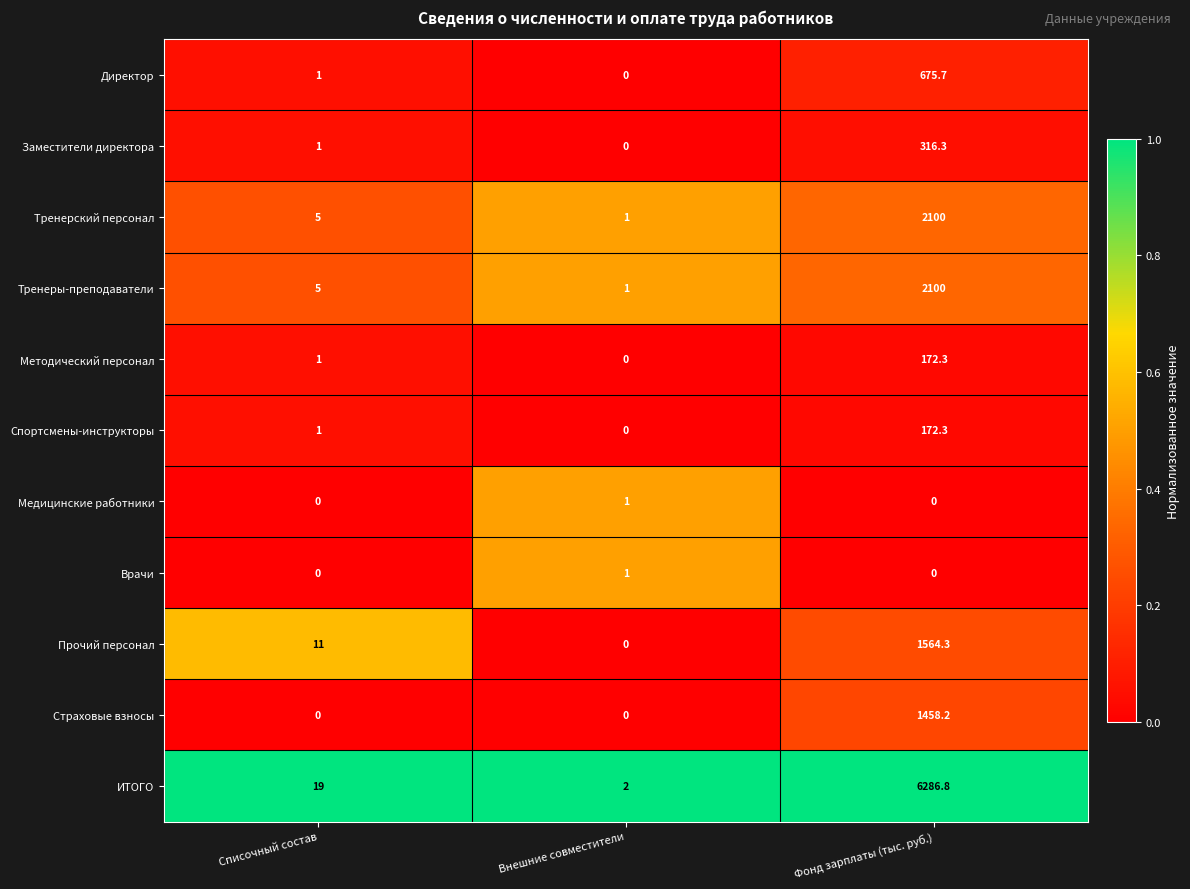

At which category is the sum across all series the highest?

Фонд зарплаты (тыс. руб.)